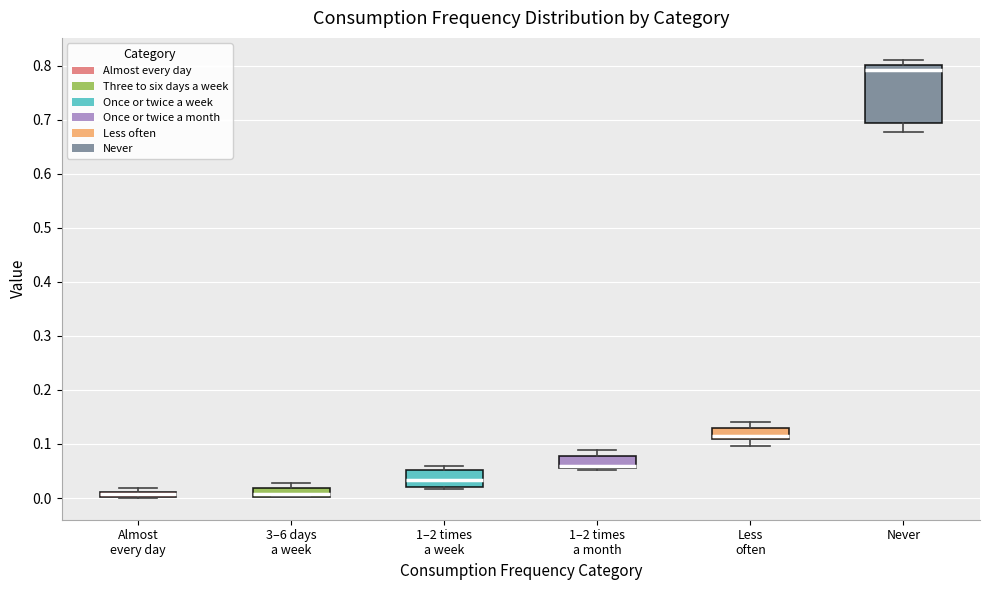

Comparing the boxes themselves (not the whiskers), which one is the tallest?

Never